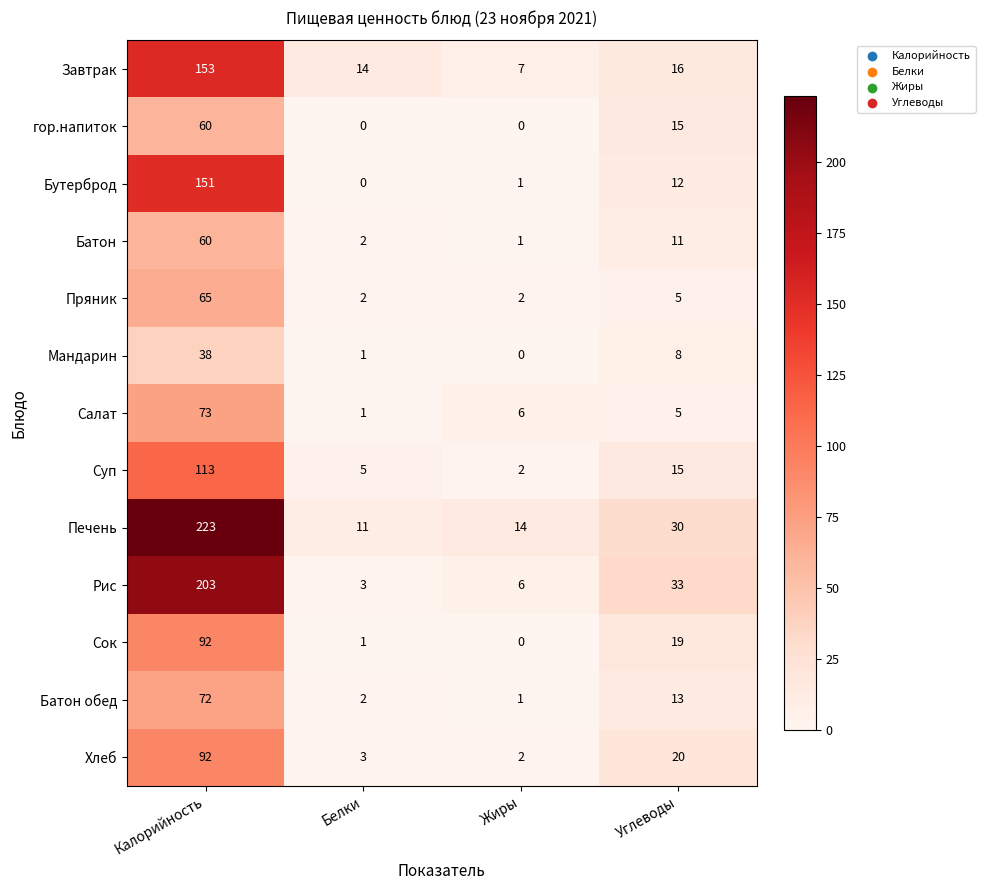

Where does the Сок series first go above 19?

Калорийность